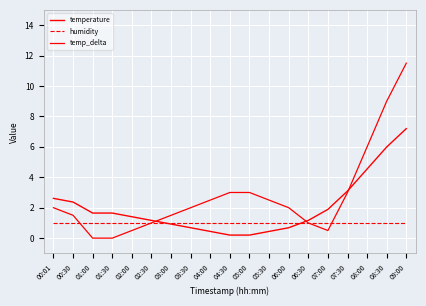

In temp_delta, how many points are lower than both neighbors (excluding endpoints)?

1